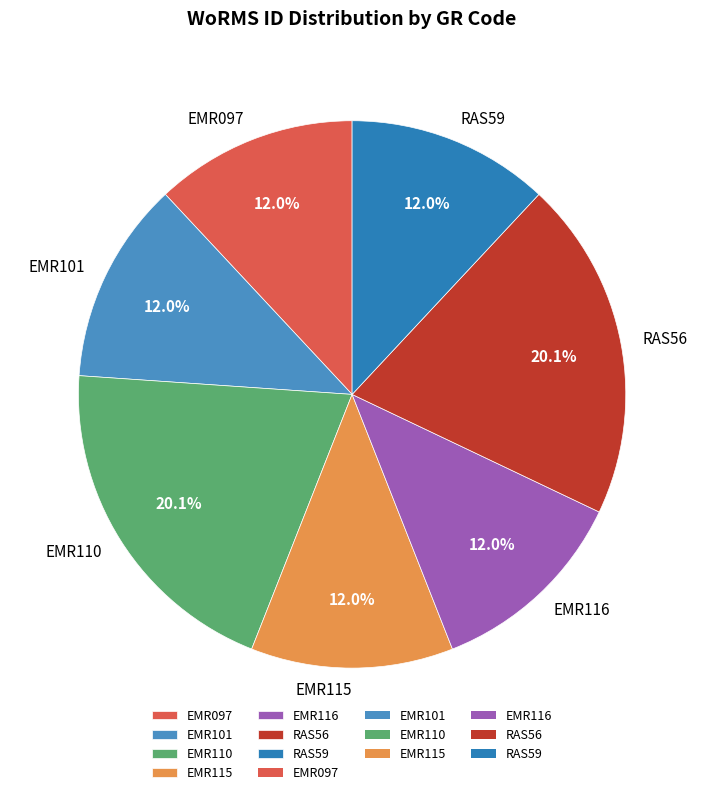

Approximately how many times larger is the value at RAS56 compared to EMR115?

1.7